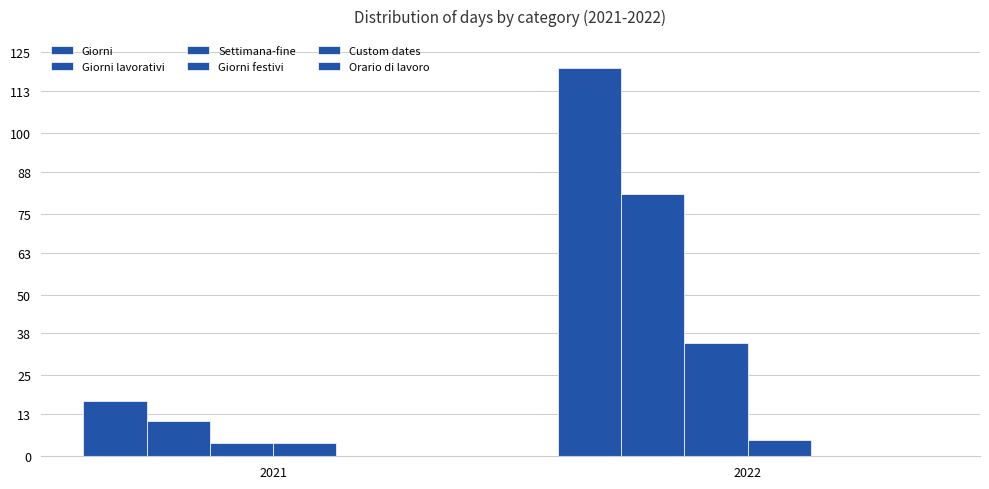

Read the Settimana-fine value at 2021.

4